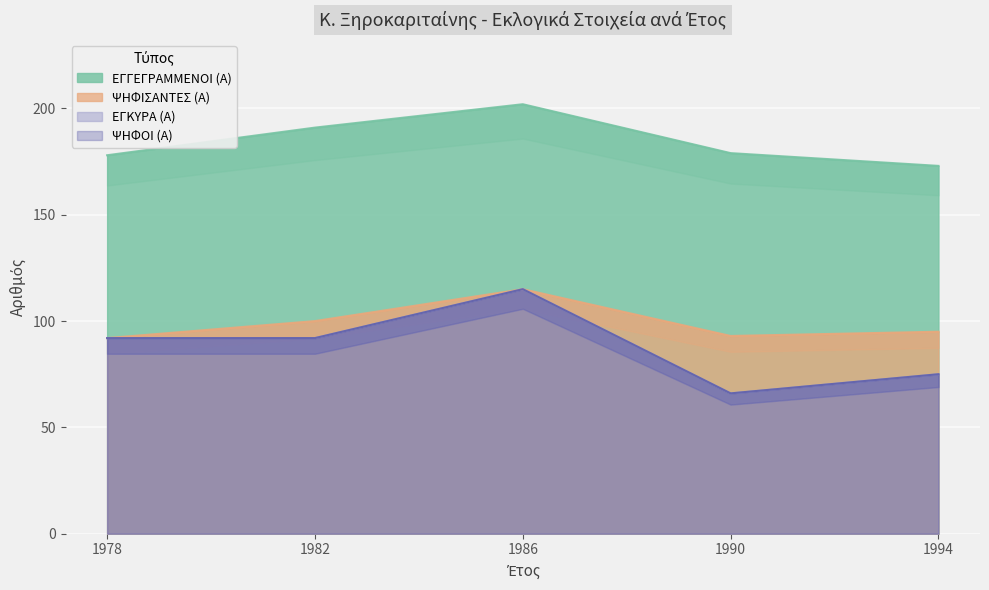

True or false: ΕΓΓΕΓΡΑΜΜΕΝΟΙ (Α) has a value of 179 at 1990.

True